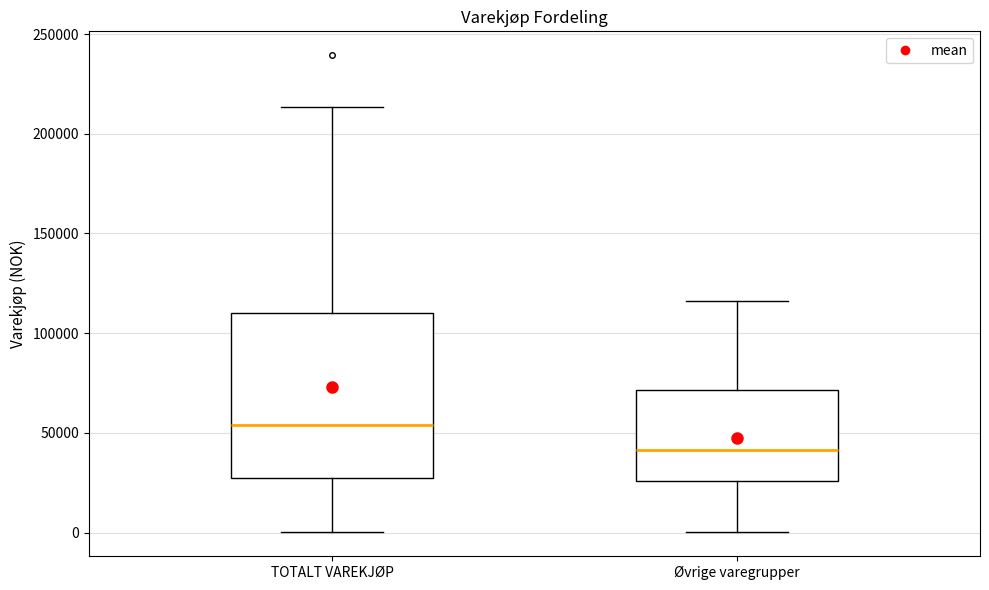

Comparing the boxes themselves (not the whiskers), which one is the tallest?

TOTALT VAREKJØP